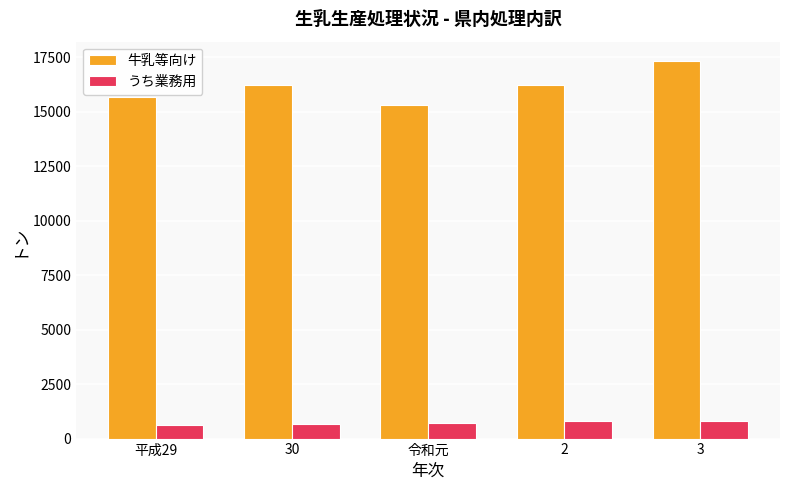

What are all the series names shown in the legend?

牛乳等向け, うち業務用